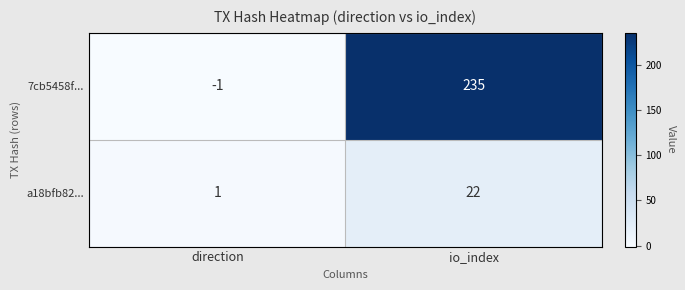

The value of a18bfb82... at io_index is 22. True or false?

True